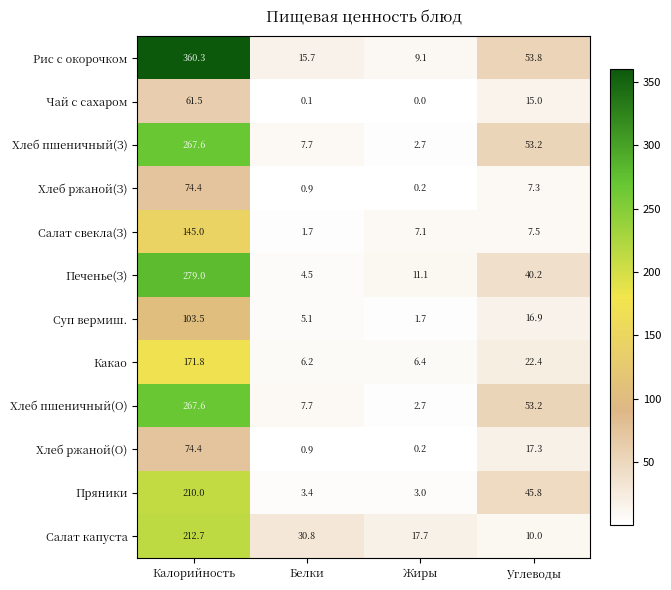

Rank the categories by Какао value from highest to lowest.

Калорийность, Углеводы, Жиры, Белки